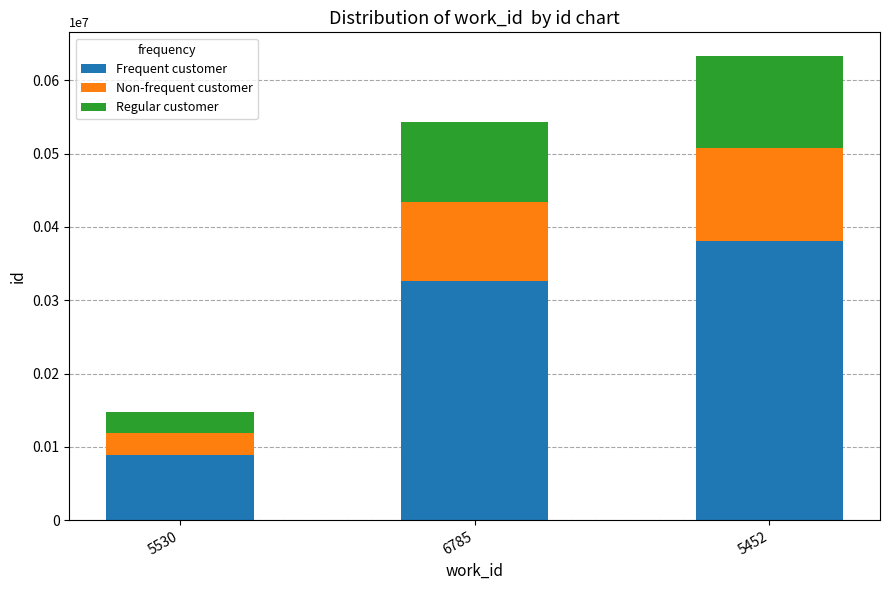

What is the label of the 2nd bar from the right?

6785